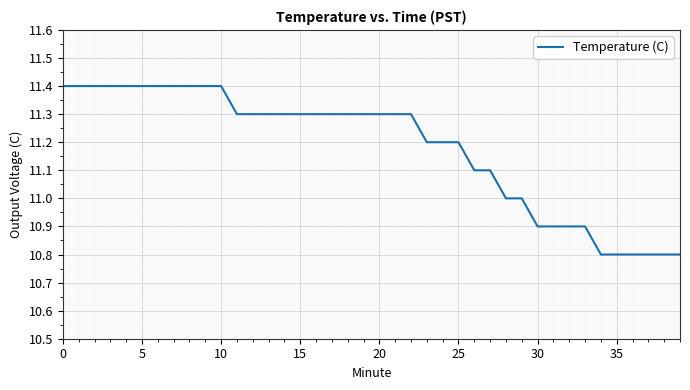

What is the difference between the maximum and second lowest values?

0.6